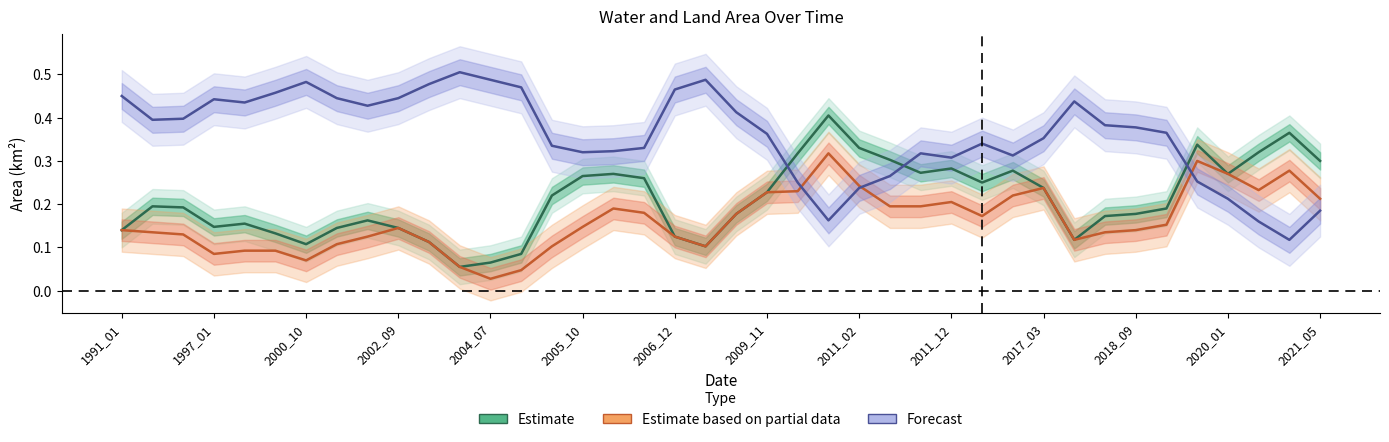

Which series has the largest total across all categories?

Forecast